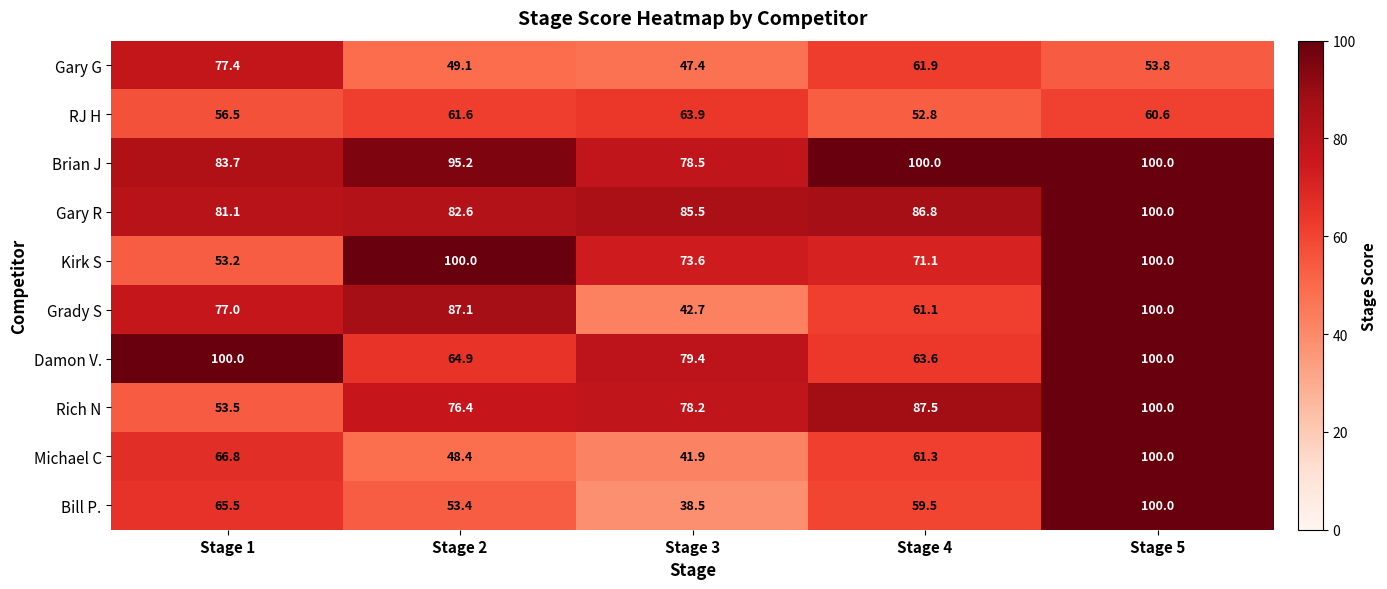

At how many categories does at least one series exceed 43?

5